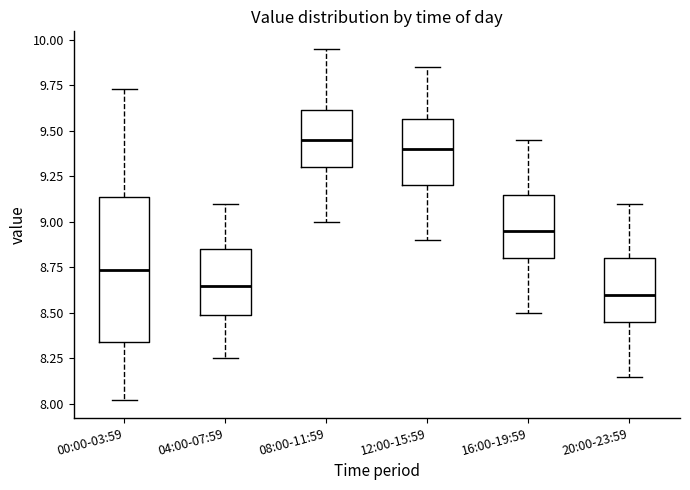

Which box's median line is the lowest?

20:00-23:59